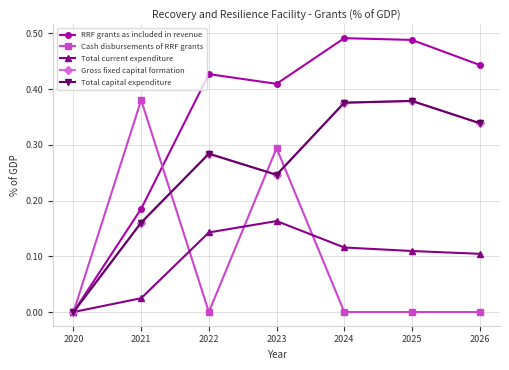

What is the difference between the Total current expenditure values at 2025 and 2020?

0.1